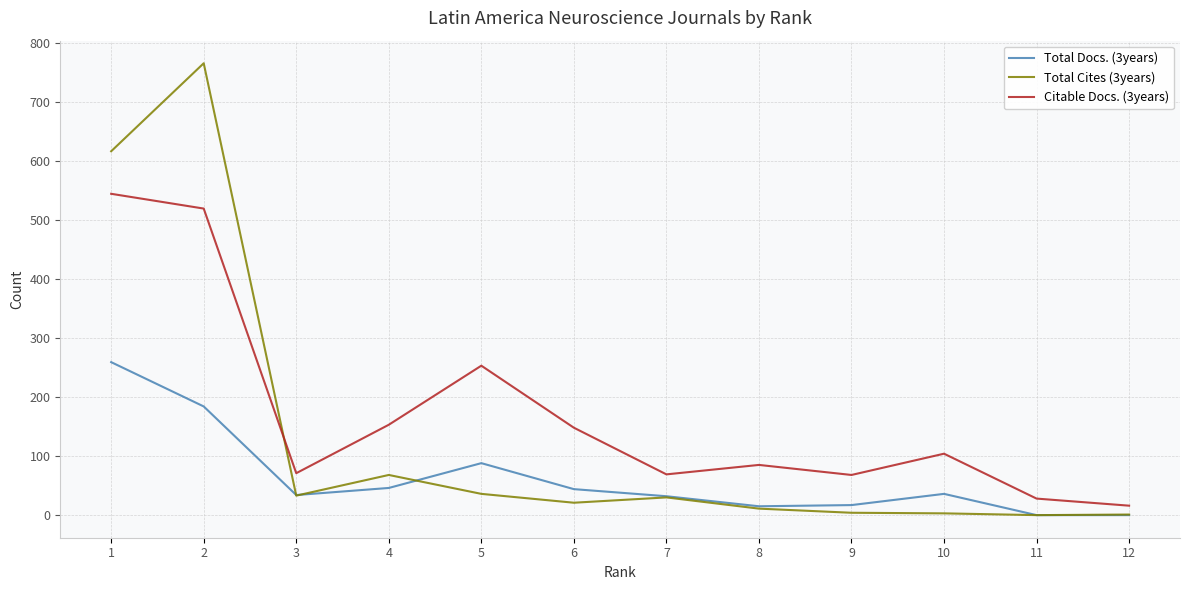

Count the number of data series in this chart.

3